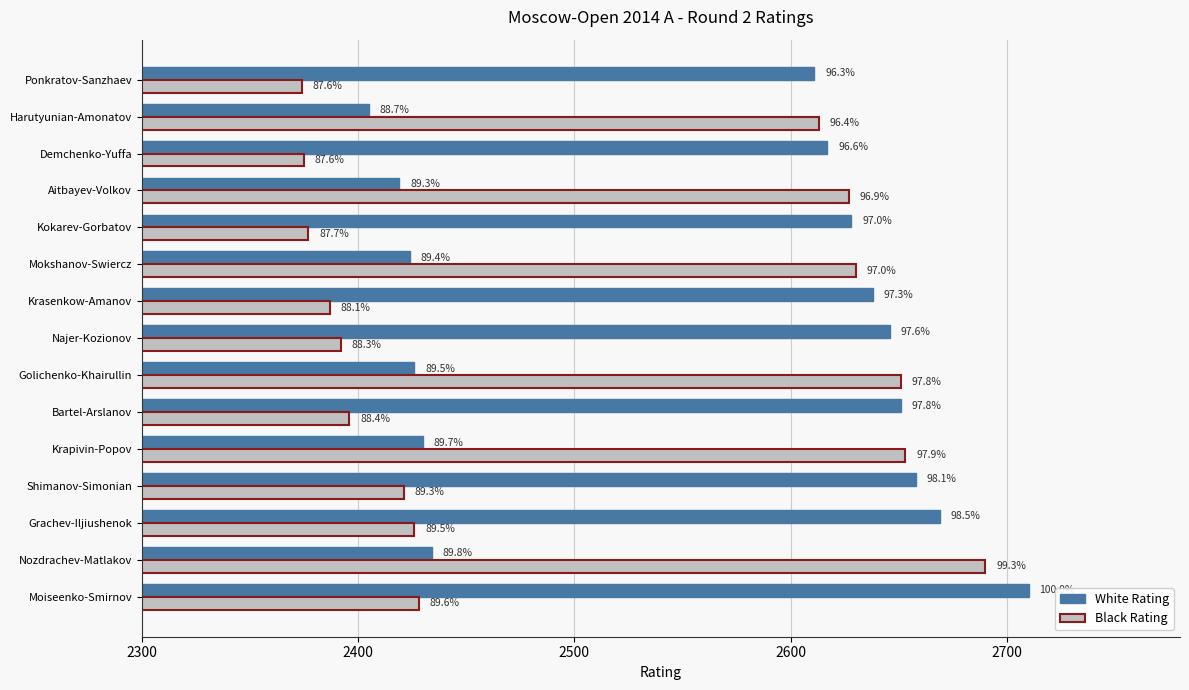

What are all the series names shown in the legend?

White Rating, Black Rating